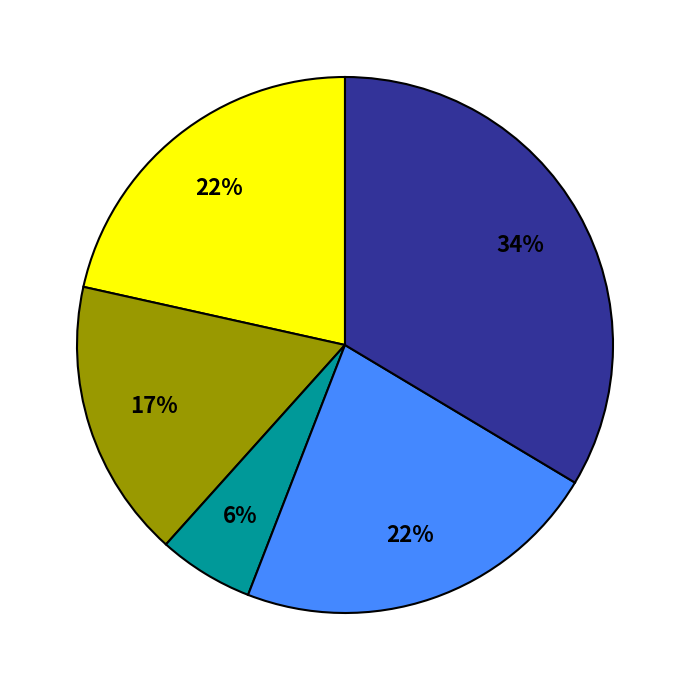

Count the number of slices in the pie.

5